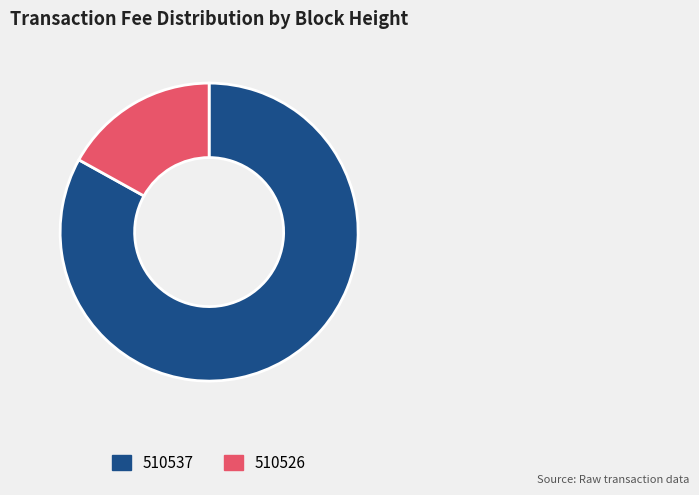

Which slice is the smallest?

510526